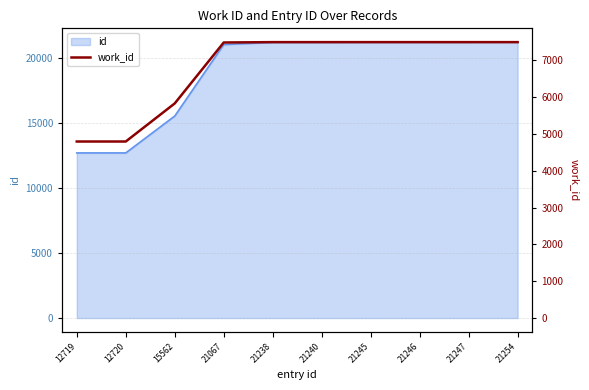

What is the maximum value shown in the chart?

7490